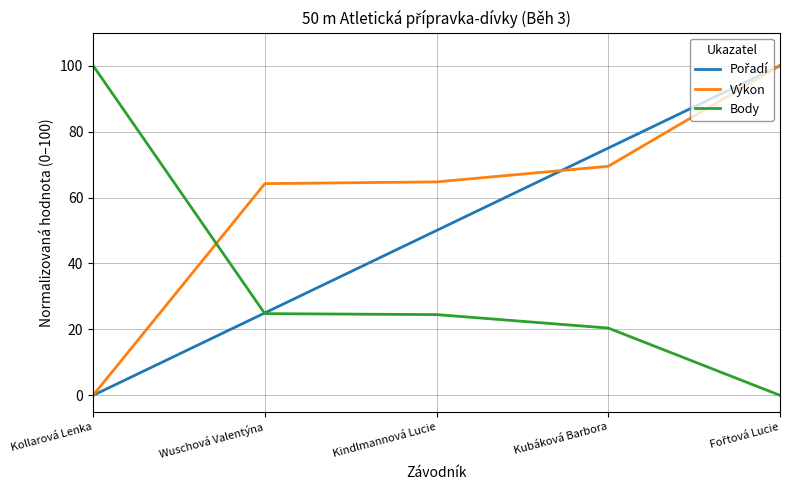

True or false: Výkon has a value of 95.3 at Kindlmannová Lucie.

False